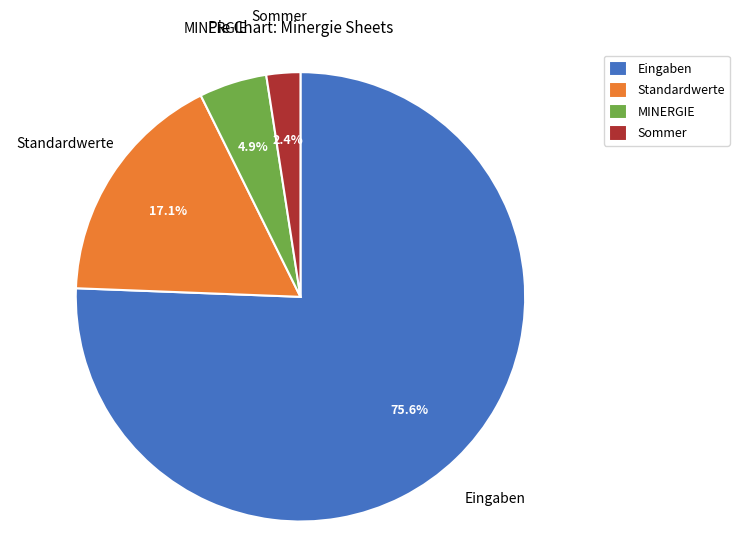

What is the largest slice in the pie chart?

Eingaben